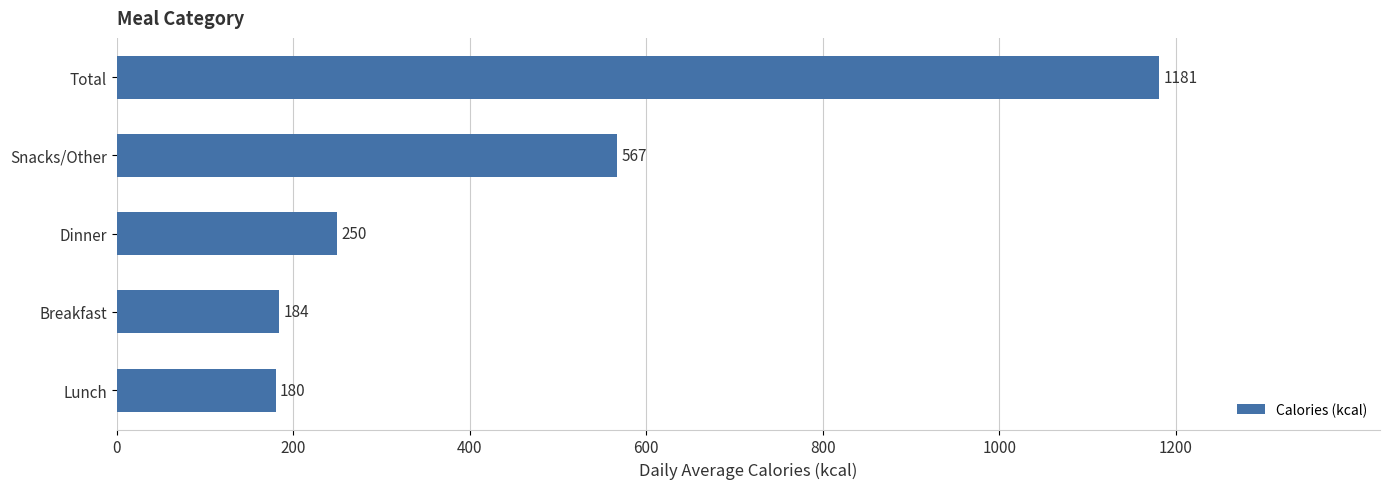

Is it true that the value at Total is 1708?

False